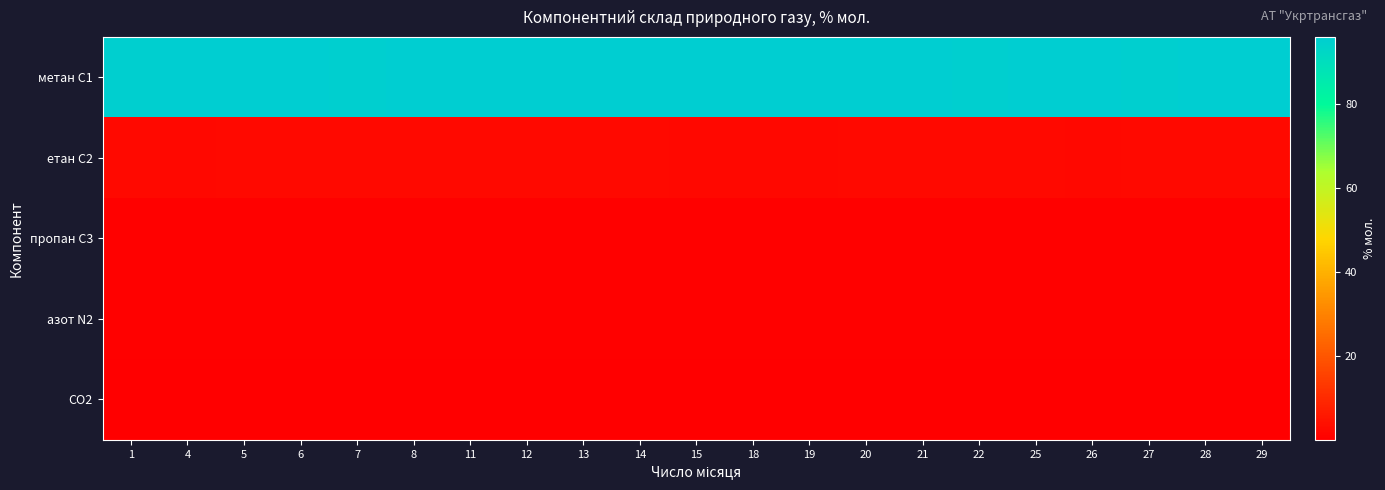

Reading left to right, what are all the values shown in this chart?

метан С1: 1=95.4	4=95.7	5=95.5	6=95.5	7=95.4	8=95.5	11=95.6	12=95.5	13=95.6	14=95.6	15=95.8	18=95.9	19=95.8	20=95.5	21=95.5	22=95.4	25=95.5	26=95.6	27=95.5	28=95.5	29=95.5
етан С2: 1=2.6	4=2.4	5=2.5	6=2.5	7=2.6	8=2.5	11=2.5	12=2.5	13=2.5	14=2.5	15=2.4	18=2.3	19=2.4	20=2.5	21=2.5	22=2.5	25=2.5	26=2.4	27=2.5	28=2.5	29=2.5
пропан С3: 1=0.8	4=0.7	5=0.8	6=0.8	7=0.8	8=0.8	11=0.8	12=0.8	13=0.8	14=0.8	15=0.7	18=0.7	19=0.7	20=0.8	21=0.7	22=0.8	25=0.8	26=0.8	27=0.8	28=0.8	29=0.8
азот N2: 1=0.6	4=0.7	5=0.7	6=0.7	7=0.7	8=0.7	11=0.7	12=0.7	13=0.7	14=0.7	15=0.6	18=0.6	19=0.6	20=0.8	21=0.8	22=0.8	25=0.7	26=0.7	27=0.7	28=0.7	29=0.7
CO2: 1=0.2	4=0.2	5=0.2	6=0.2	7=0.2	8=0.2	11=0.2	12=0.2	13=0.2	14=0.2	15=0.2	18=0.2	19=0.2	20=0.2	21=0.2	22=0.2	25=0.2	26=0.2	27=0.2	28=0.2	29=0.2